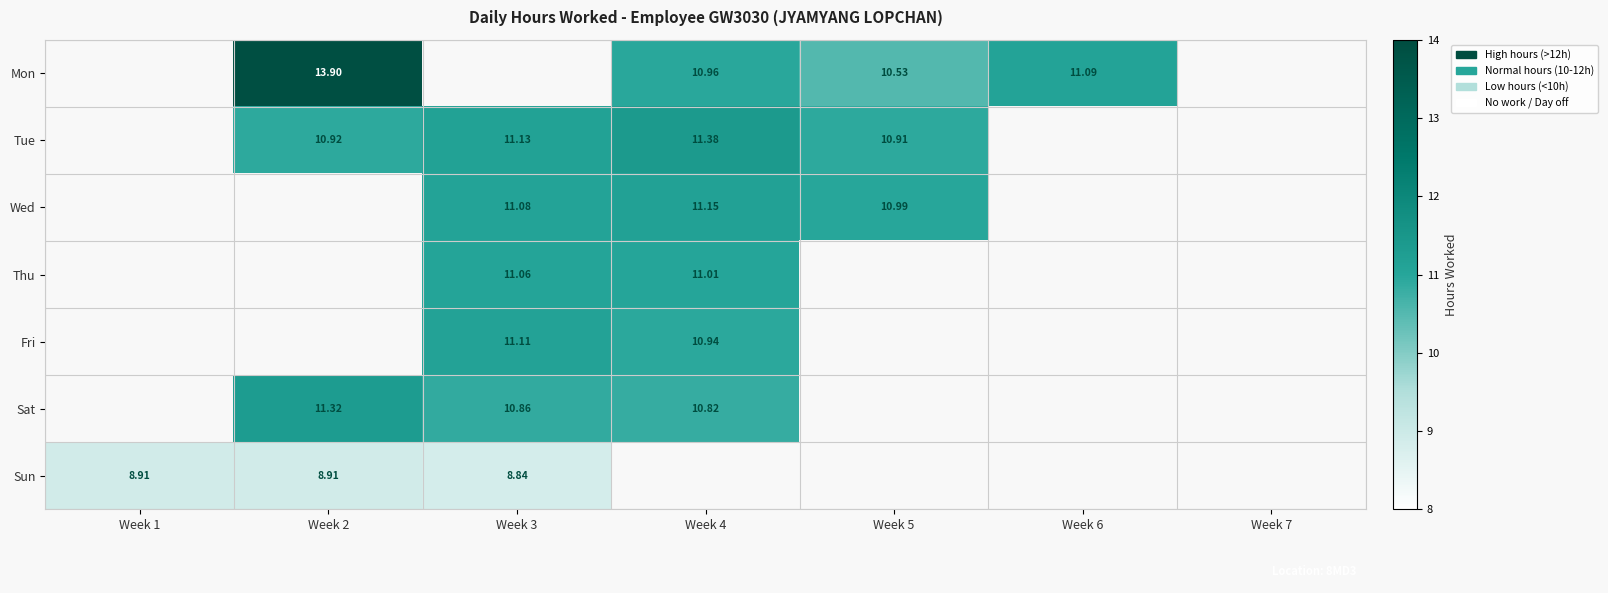

Between Week 5 and Week 4, which is larger?

Week 4